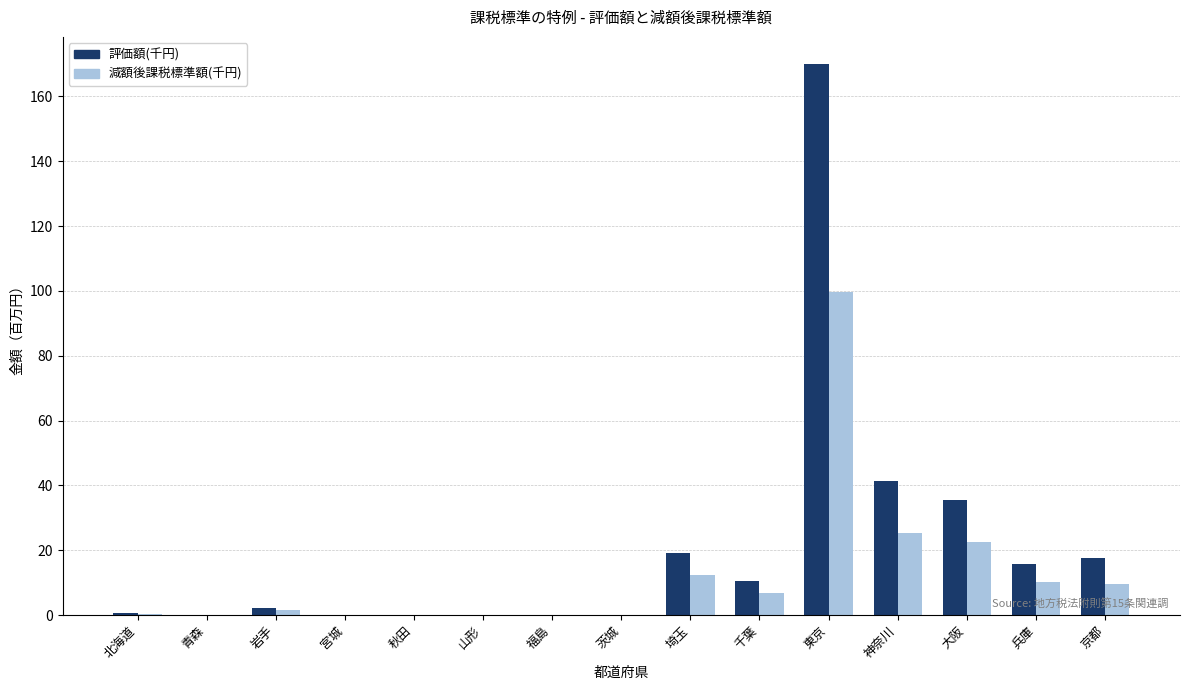

Count the number of categories in the chart.

15